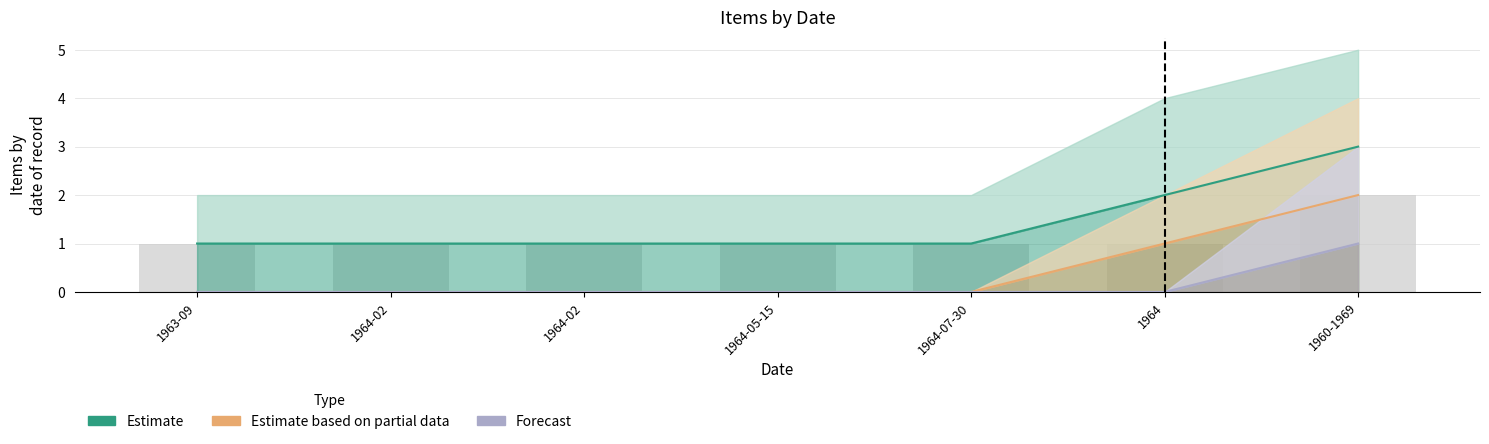

At how many categories does at least one series exceed 1?

2